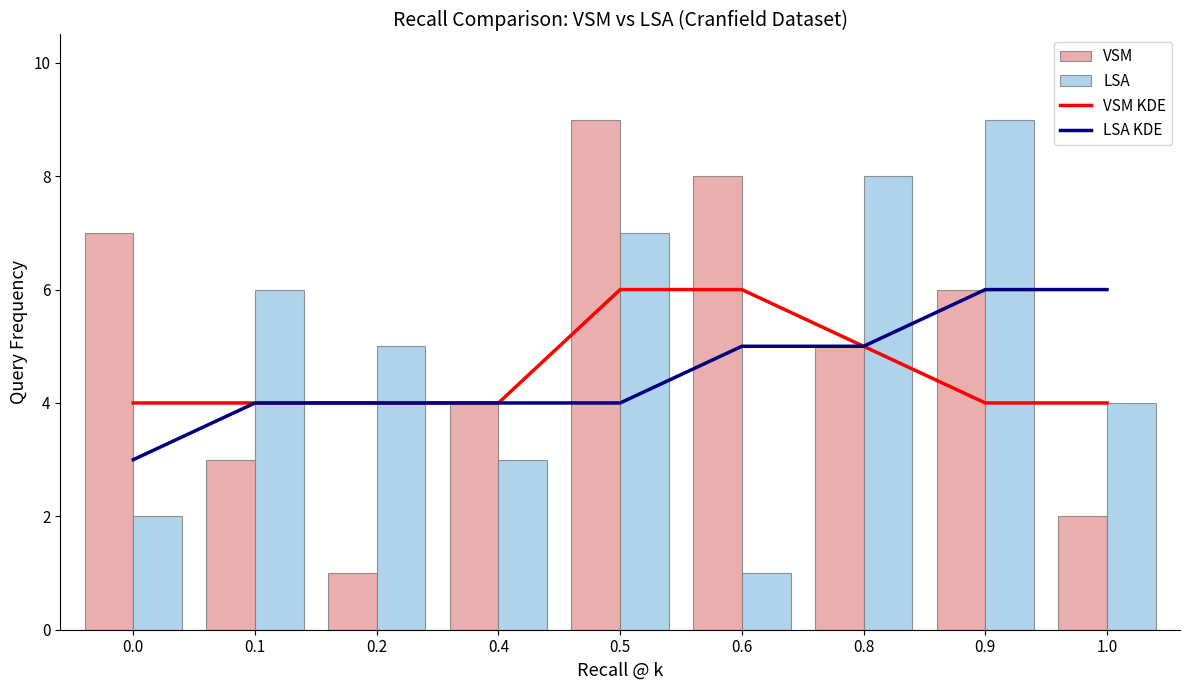

What is the difference between the LSA KDE values at 0.4 and 0.6?

1